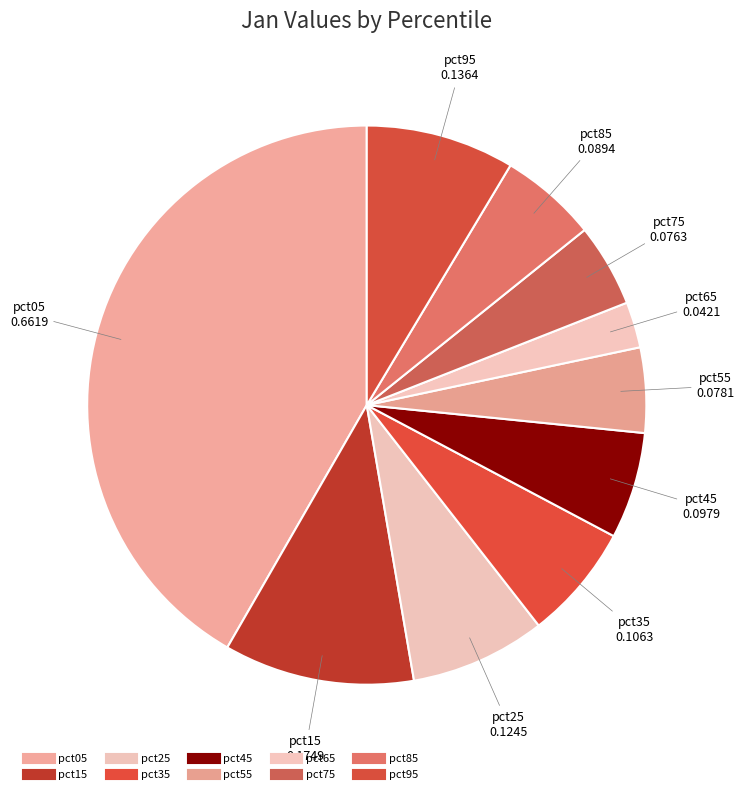

Count the number of slices in the pie.

10